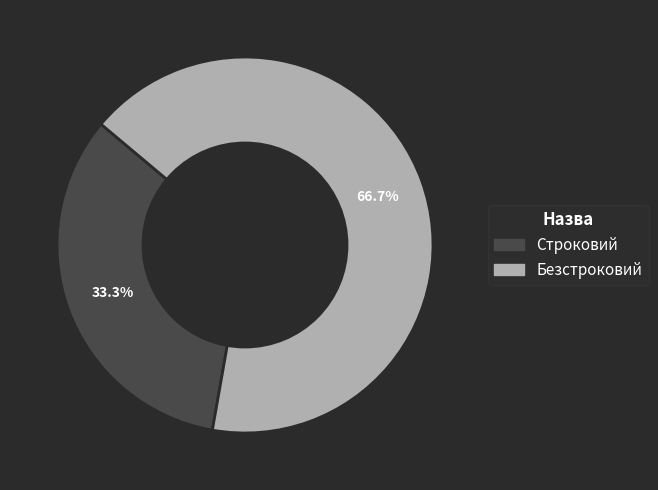

Is it true that Безстроковий is 67% of the pie?

True